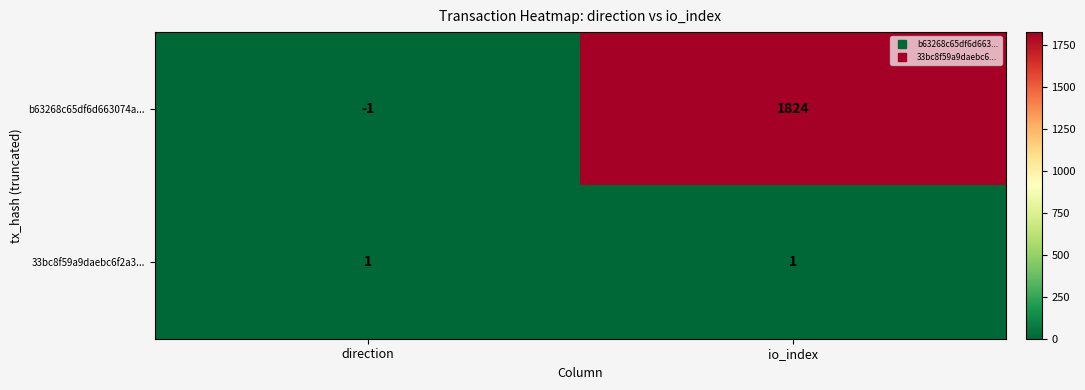

Reading left to right, what are all the values shown in this chart?

b63268c65df6d663074a...: direction=-1	io_index=1824
33bc8f59a9daebc6f2a3...: direction=1	io_index=1